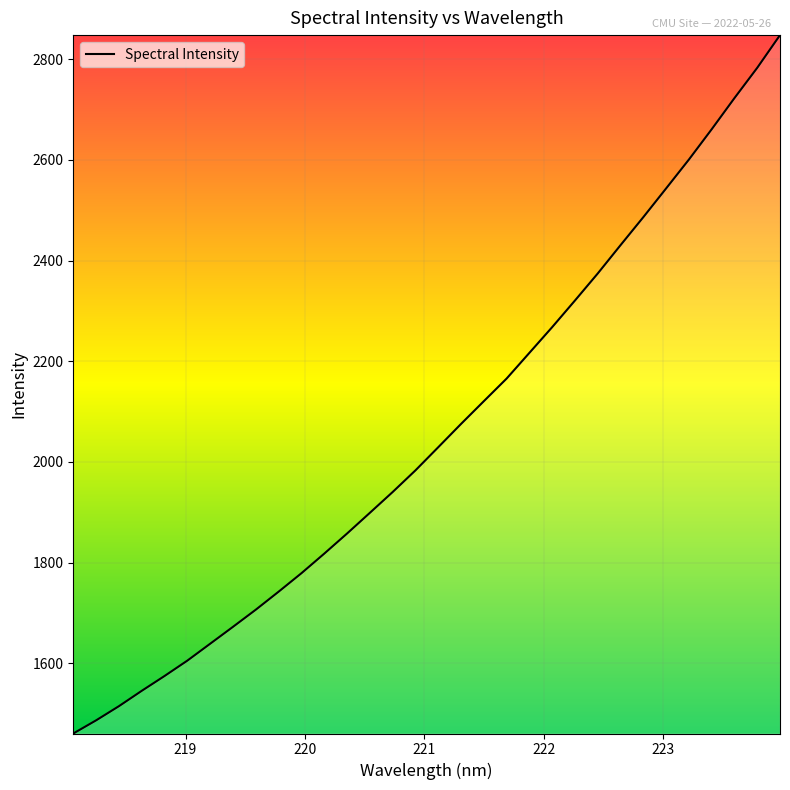

What is the greatest value displayed?

2847.6